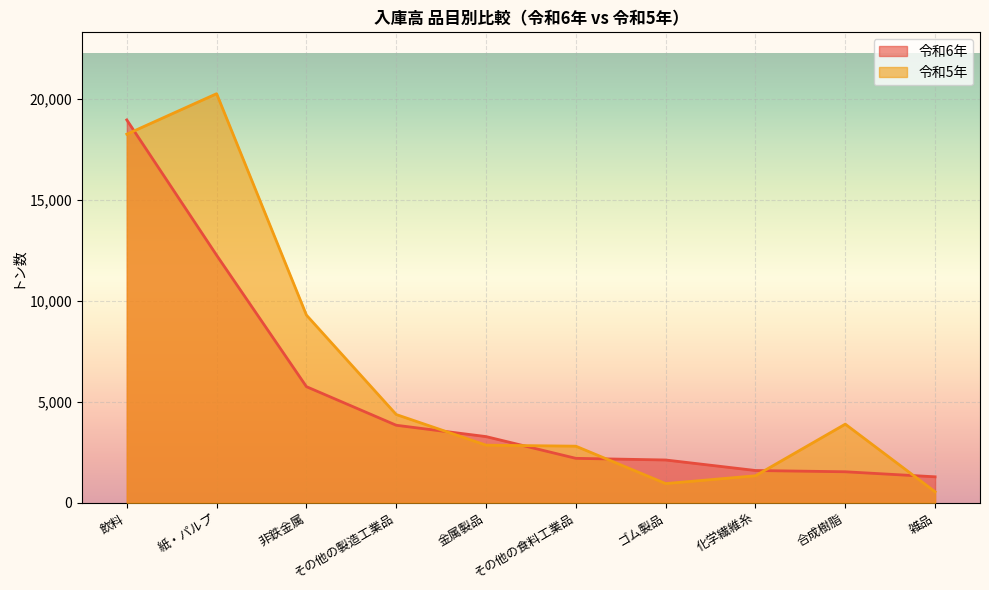

What is the label of the 4th point from the left?

その他の製造工業品